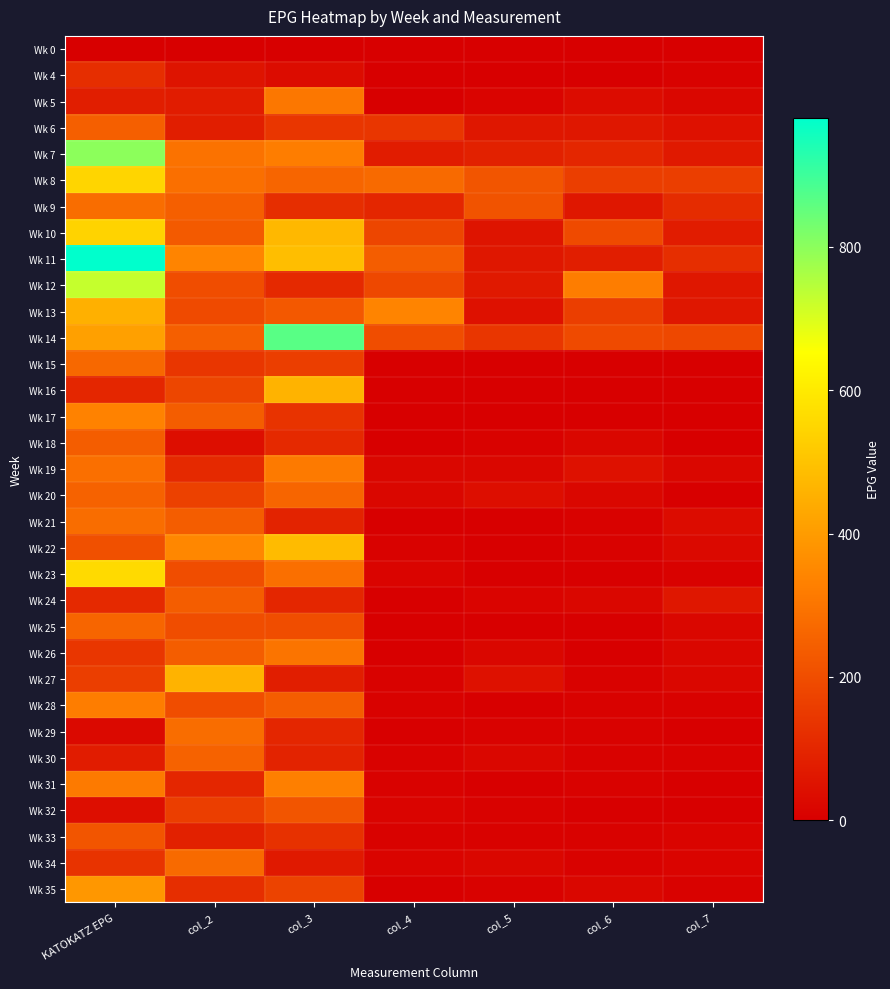

Reading right to left, extract all data points from this chart.

Wk 0: col_7=0.0	col_6=0.0	col_5=0.0	col_4=0.0	col_3=0.0	col_2=0.0	KATOKATZ EPG=0.0
Wk 4: col_7=6.7	col_6=0.0	col_5=0.0	col_4=0.0	col_3=33.3	col_2=53.3	KATOKATZ EPG=120.0
Wk 5: col_7=20.0	col_6=33.3	col_5=13.3	col_4=2.0	col_3=306.7	col_2=73.3	KATOKATZ EPG=80.0
Wk 6: col_7=46.7	col_6=60.0	col_5=60.0	col_4=140.0	col_3=140.0	col_2=80.0	KATOKATZ EPG=246.7
Wk 7: col_7=66.7	col_6=100.0	col_5=86.7	col_4=73.3	col_3=320.0	col_2=293.3	KATOKATZ EPG=800.0
Wk 8: col_7=160.0	col_6=160.0	col_5=220.0	col_4=273.3	col_3=260.0	col_2=286.7	KATOKATZ EPG=546.7
Wk 9: col_7=113.3	col_6=60.0	col_5=213.3	col_4=100.0	col_3=120.0	col_2=246.7	KATOKATZ EPG=280.0
Wk 10: col_7=73.3	col_6=193.3	col_5=53.3	col_4=180.0	col_3=473.3	col_2=233.3	KATOKATZ EPG=540.0
Wk 11: col_7=120.0	col_6=80.0	col_5=60.0	col_4=240.0	col_3=486.7	col_2=340.0	KATOKATZ EPG=980.0
Wk 12: col_7=60.0	col_6=320.0	col_5=66.7	col_4=186.7	col_3=106.7	col_2=200.0	KATOKATZ EPG=726.7
Wk 13: col_7=60.0	col_6=160.0	col_5=46.7	col_4=340.0	col_3=226.7	col_2=193.3	KATOKATZ EPG=453.3
Wk 14: col_7=186.7	col_6=193.3	col_5=140.0	col_4=200.0	col_3=866.7	col_2=246.7	KATOKATZ EPG=413.3
Wk 15: col_7=0.0	col_6=0.0	col_5=0.0	col_4=0.0	col_3=160.0	col_2=140.0	KATOKATZ EPG=266.7
Wk 16: col_7=0.0	col_6=0.0	col_5=0.0	col_4=0.0	col_3=460.0	col_2=180.0	KATOKATZ EPG=100.0
Wk 17: col_7=0.0	col_6=0.0	col_5=0.0	col_4=0.0	col_3=133.3	col_2=240.0	KATOKATZ EPG=333.3
Wk 18: col_7=0.0	col_6=20.0	col_5=6.7	col_4=0.0	col_3=106.7	col_2=40.0	KATOKATZ EPG=240.0
Wk 19: col_7=20.0	col_6=46.7	col_5=20.0	col_4=20.0	col_3=313.3	col_2=106.7	KATOKATZ EPG=286.7
Wk 20: col_7=0.0	col_6=20.0	col_5=40.0	col_4=20.0	col_3=260.0	col_2=166.7	KATOKATZ EPG=253.3
Wk 21: col_7=33.3	col_6=6.7	col_5=0.0	col_4=0.0	col_3=93.3	col_2=240.0	KATOKATZ EPG=280.0
Wk 22: col_7=26.7	col_6=6.7	col_5=0.0	col_4=6.7	col_3=480.0	col_2=346.7	KATOKATZ EPG=206.7
Wk 23: col_7=6.7	col_6=0.0	col_5=0.0	col_4=13.3	col_3=286.7	col_2=200.0	KATOKATZ EPG=560.0
Wk 24: col_7=60.0	col_6=20.0	col_5=13.3	col_4=0.0	col_3=100.0	col_2=240.0	KATOKATZ EPG=106.7
Wk 25: col_7=20.0	col_6=0.0	col_5=0.0	col_4=0.0	col_3=200.0	col_2=200.0	KATOKATZ EPG=260.0
Wk 26: col_7=20.0	col_6=0.0	col_5=20.0	col_4=0.0	col_3=300.0	col_2=240.0	KATOKATZ EPG=140.0
Wk 27: col_7=20.0	col_6=6.7	col_5=46.7	col_4=6.7	col_3=80.0	col_2=460.0	KATOKATZ EPG=160.0
Wk 28: col_7=6.7	col_6=6.7	col_5=0.0	col_4=6.7	col_3=240.0	col_2=200.0	KATOKATZ EPG=320.0
Wk 29: col_7=0.0	col_6=6.7	col_5=6.7	col_4=0.0	col_3=100.0	col_2=280.0	KATOKATZ EPG=26.7
Wk 30: col_7=6.7	col_6=6.7	col_5=20.0	col_4=6.7	col_3=93.3	col_2=253.3	KATOKATZ EPG=73.3
Wk 31: col_7=0.0	col_6=6.7	col_5=0.0	col_4=6.7	col_3=326.7	col_2=100.0	KATOKATZ EPG=313.3
Wk 32: col_7=0.0	col_6=0.0	col_5=6.7	col_4=13.3	col_3=220.0	col_2=160.0	KATOKATZ EPG=40.0
Wk 33: col_7=13.3	col_6=6.7	col_5=6.7	col_4=6.7	col_3=126.7	col_2=86.7	KATOKATZ EPG=220.0
Wk 34: col_7=13.3	col_6=6.7	col_5=20.0	col_4=13.3	col_3=66.7	col_2=273.3	KATOKATZ EPG=133.3
Wk 35: col_7=6.7	col_6=20.0	col_5=6.7	col_4=0.0	col_3=173.3	col_2=120.0	KATOKATZ EPG=386.7